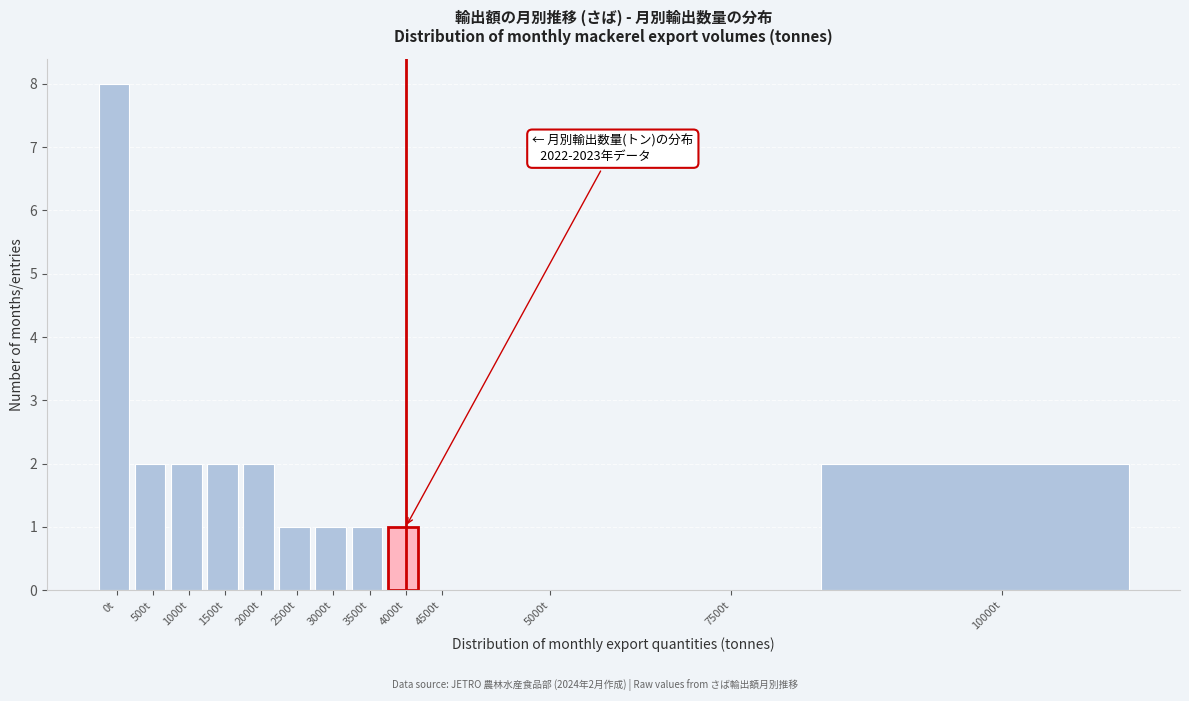

Reading right to left, what are all the values shown in this chart?

10000t=2	7500t=0	5000t=0	4500t=0	4000t=1	3500t=1	3000t=1	2500t=1	2000t=2	1500t=2	1000t=2	500t=2	0t=8